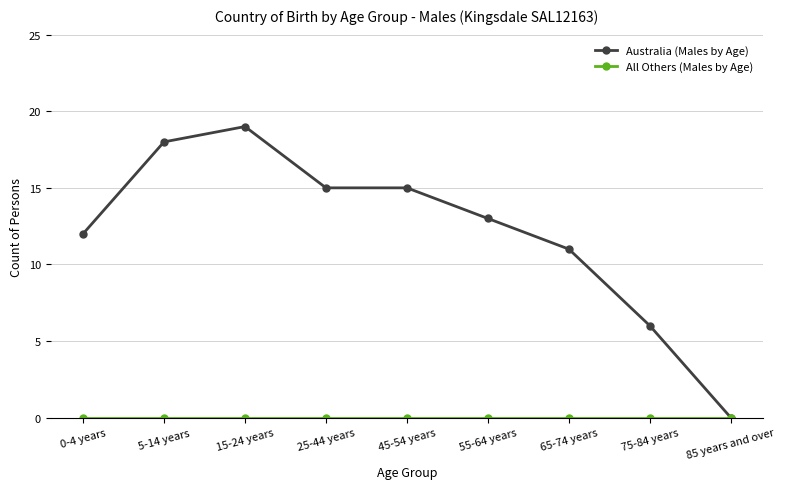

What is the label of the 4th point from the left?

25-44 years